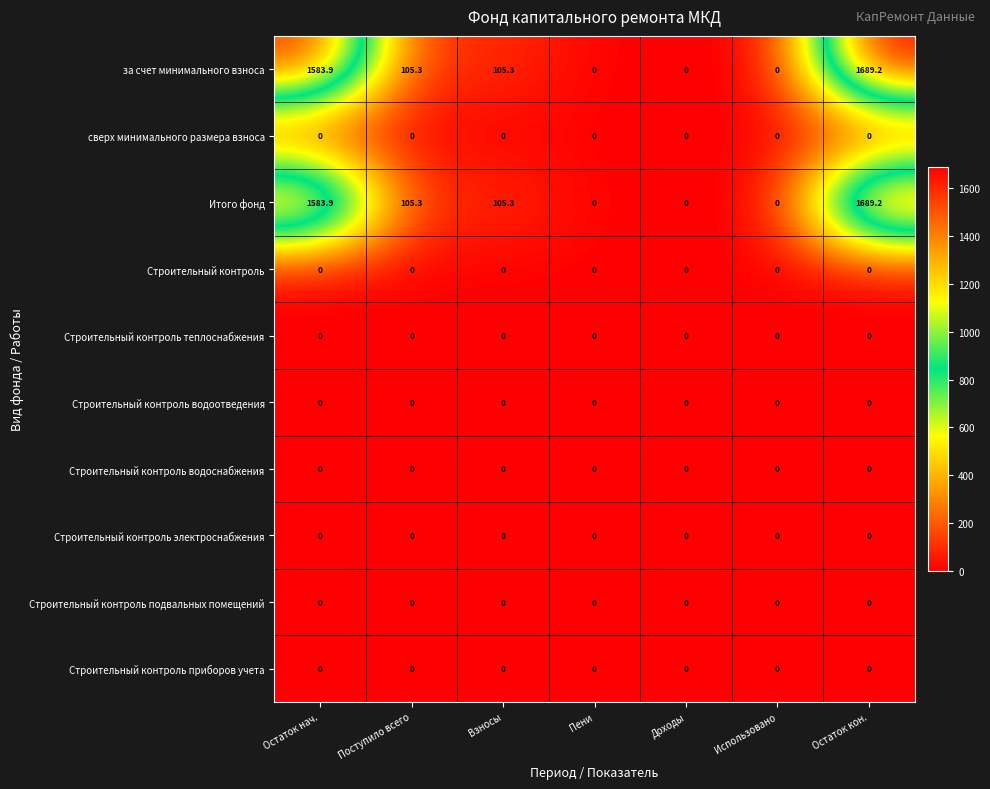

How many categories are shown in the chart?

7